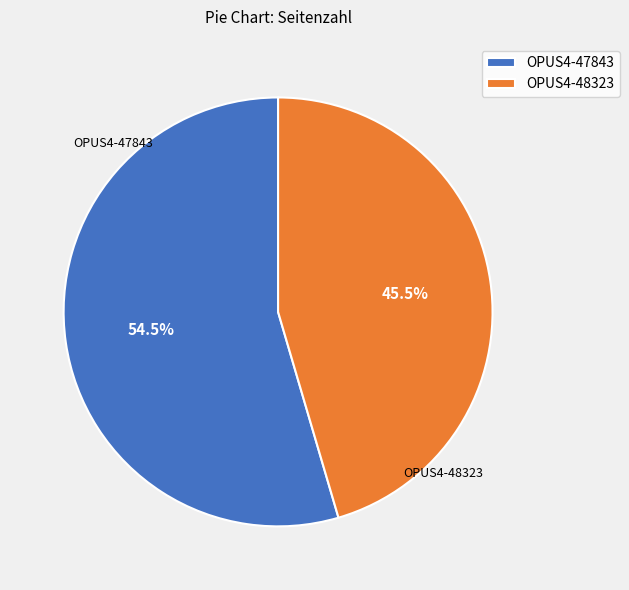

Rank the categories by value from highest to lowest.

OPUS4-47843, OPUS4-48323